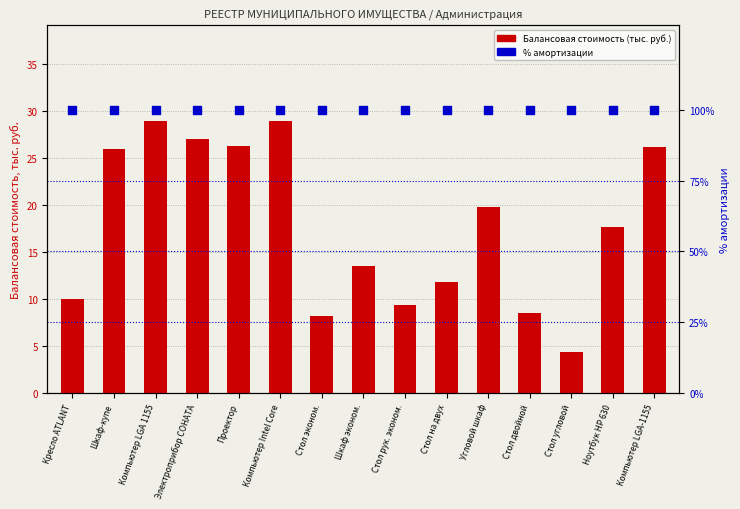

At which category is the sum across all series the highest?

Компьютер LGA 1155